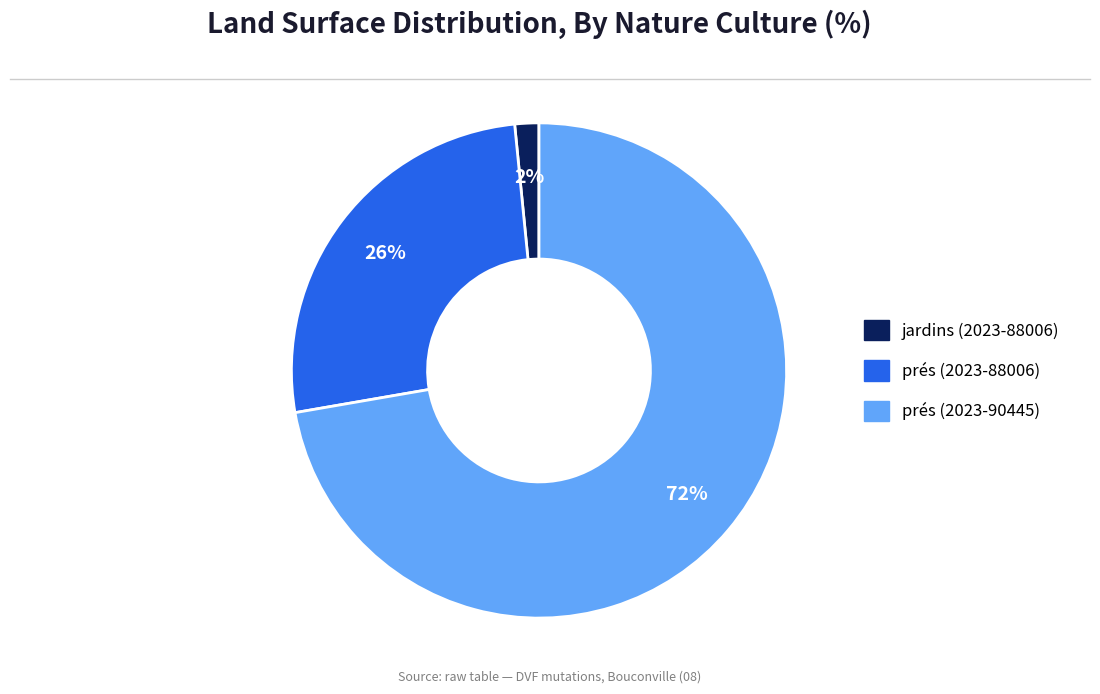

Which has a higher value, jardins (2023-88006) or prés (2023-90445)?

prés (2023-90445)